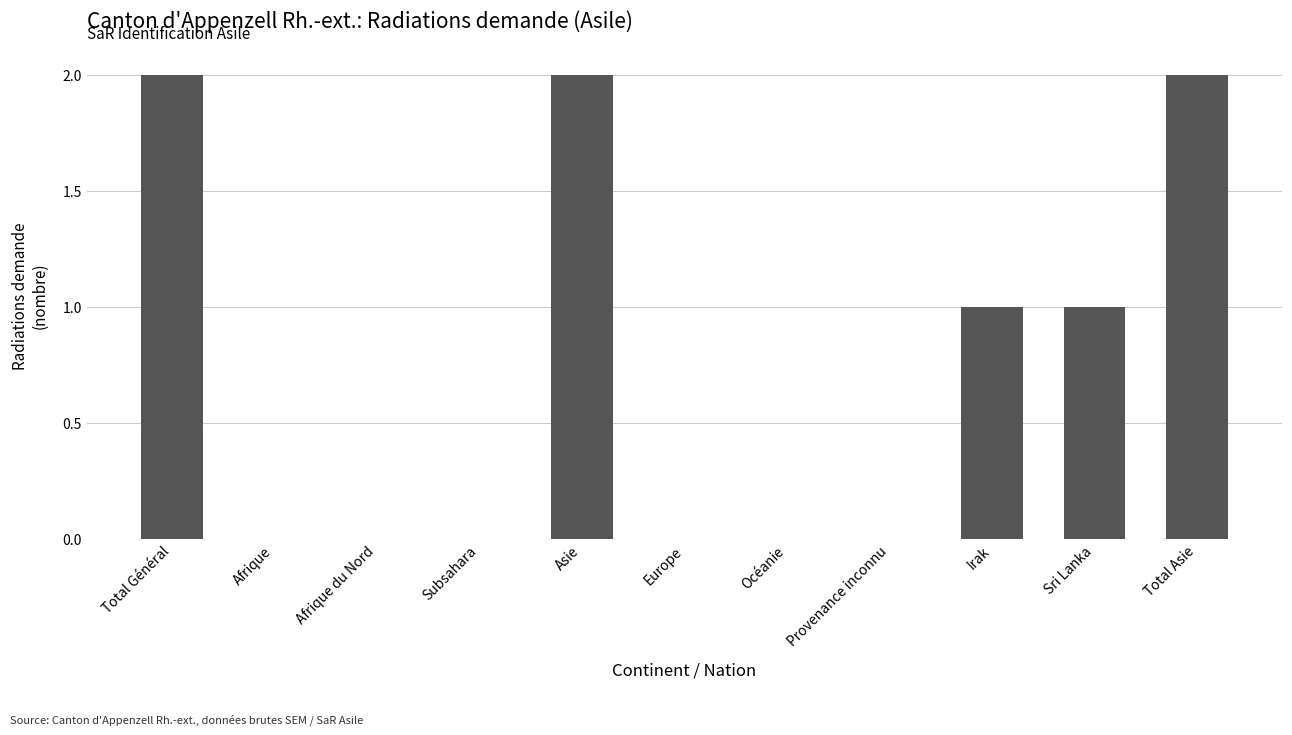

How many distinct data groups are displayed?

1